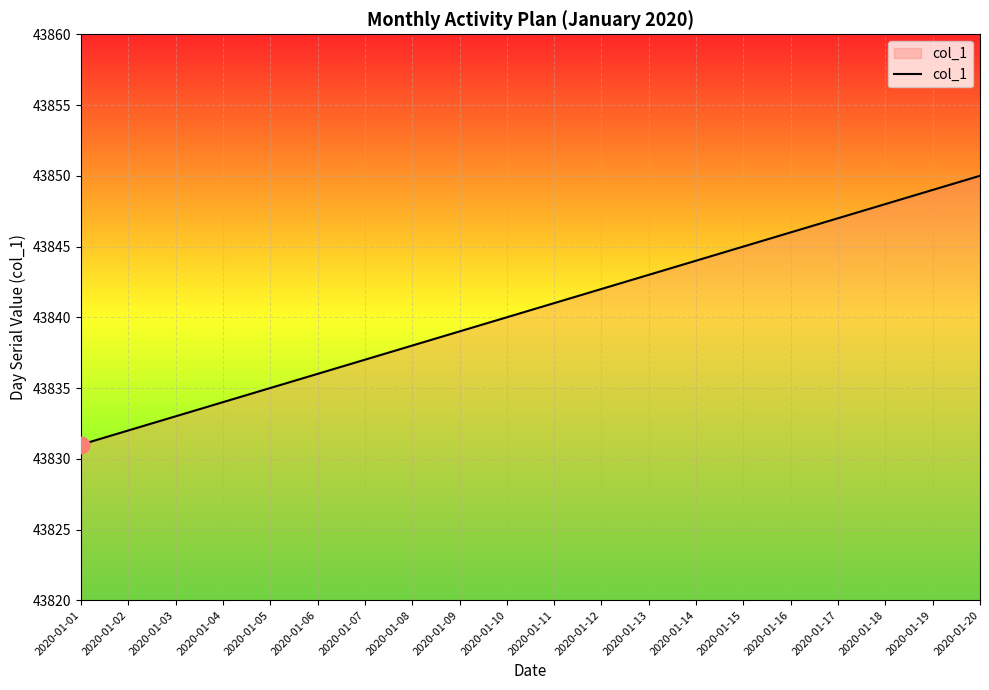

Which category has the lowest value across all series?

2020-01-01